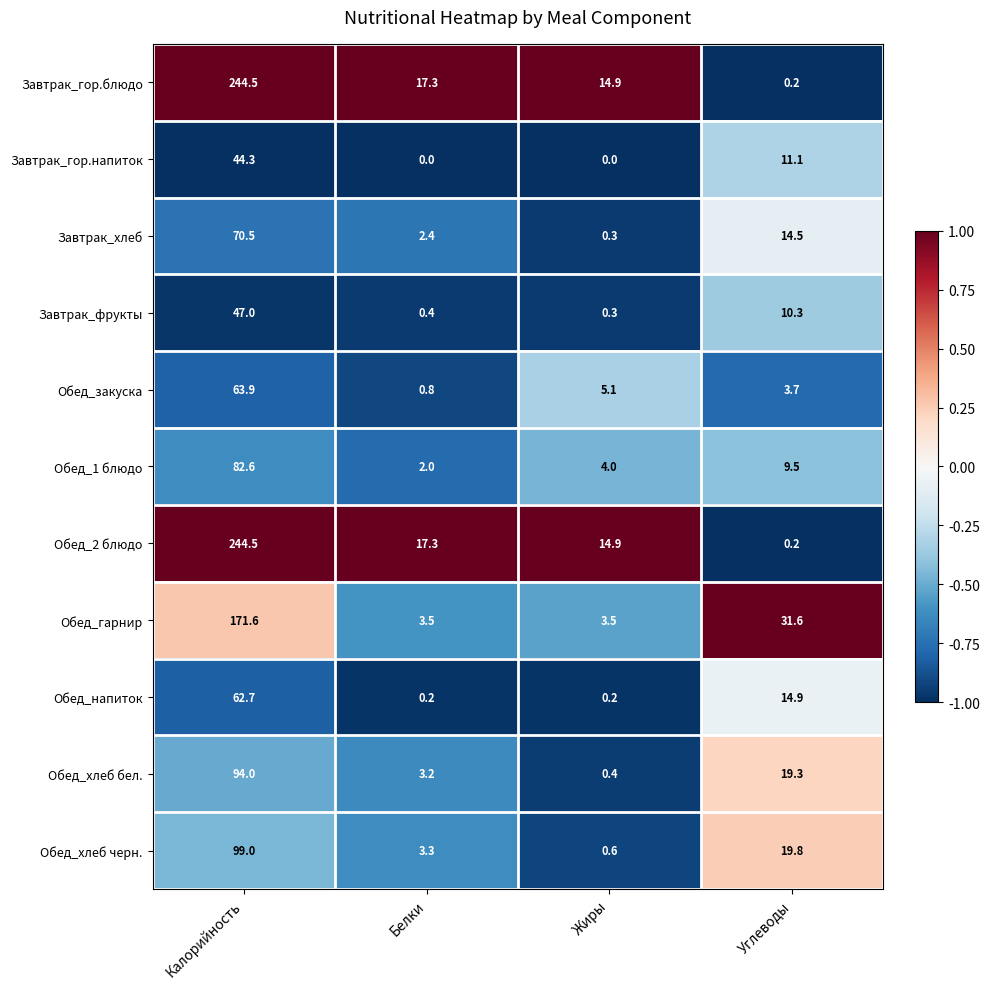

What is the greatest value displayed?

244.5